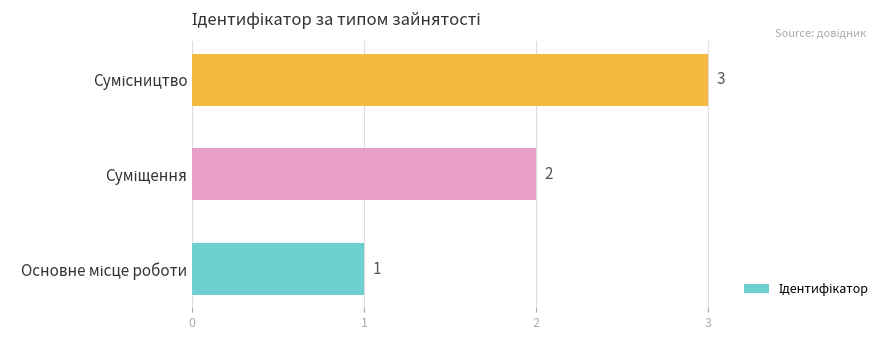

What is the greatest value displayed?

3